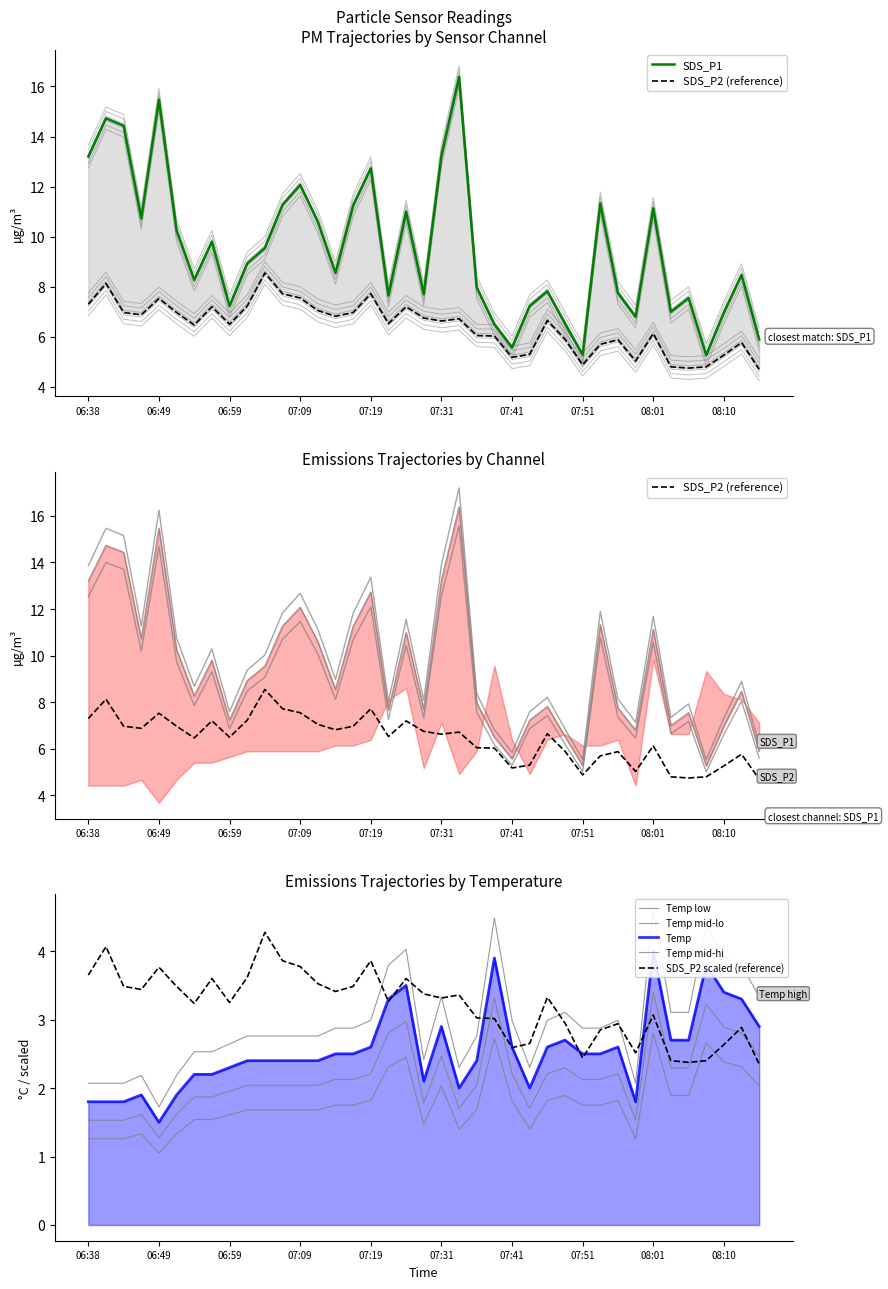

How many values in the SDS_P2 series exceed 6?

23